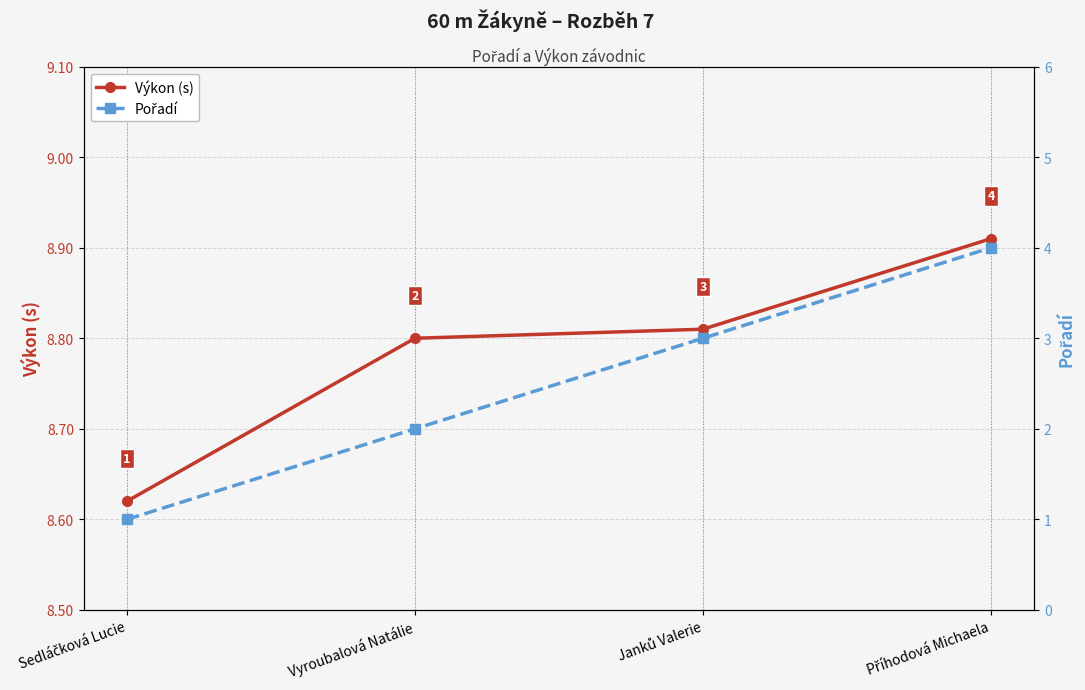

Reading left to right, list all the values displayed in this chart.

Výkon (s): Sedláčková Lucie=8.6	Vyroubalová Natálie=8.8	Janků Valerie=8.8	Příhodová Michaela=8.9
Pořadí: Sedláčková Lucie=1.0	Vyroubalová Natálie=2.0	Janků Valerie=3.0	Příhodová Michaela=4.0